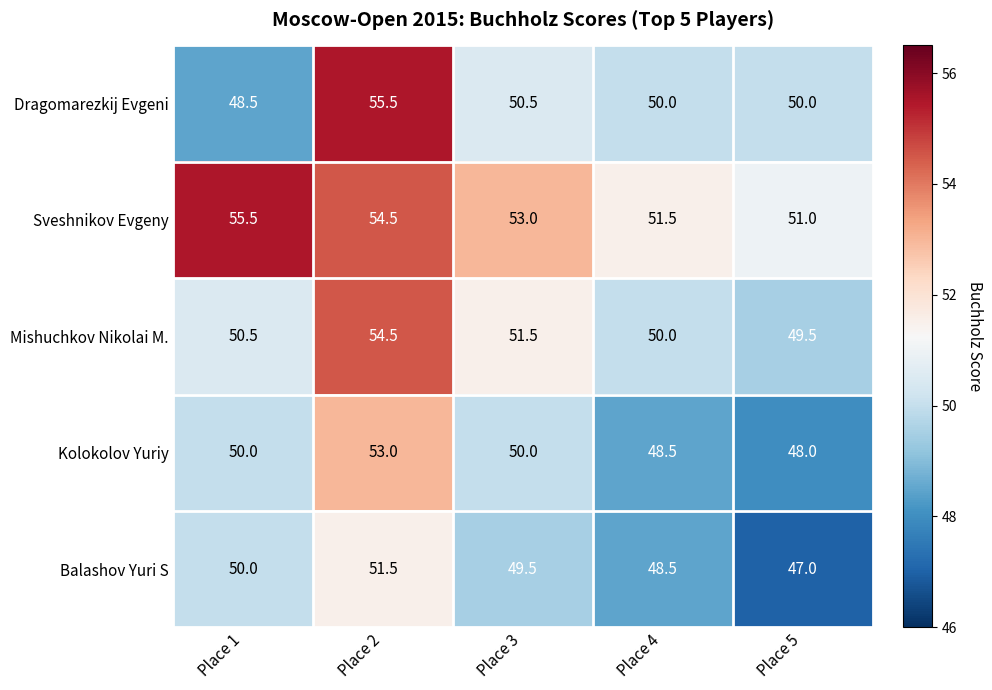

What value does the Sveshnikov Evgeny series have at Place 1?

55.5